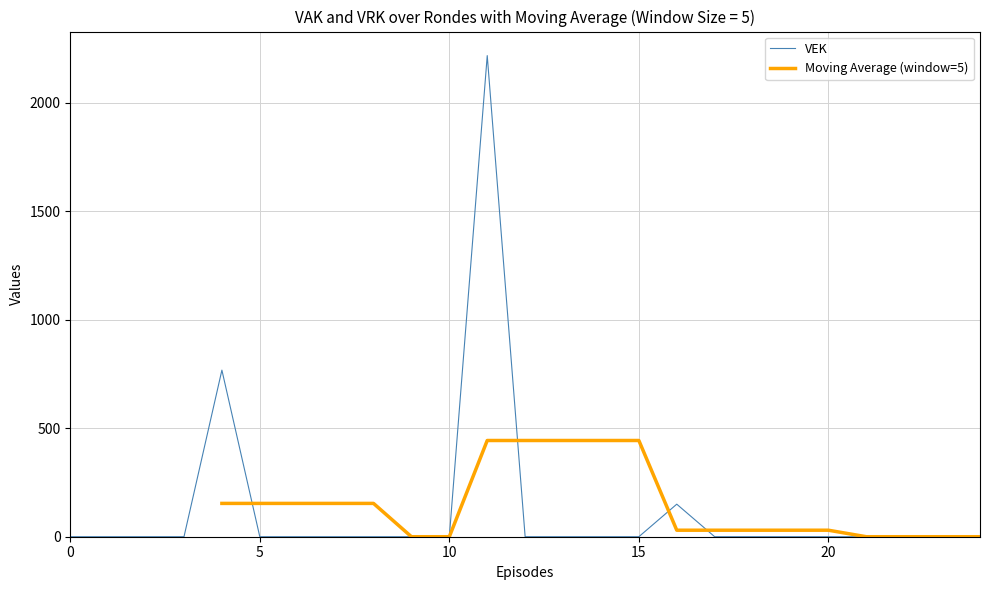

What is the average value?

125